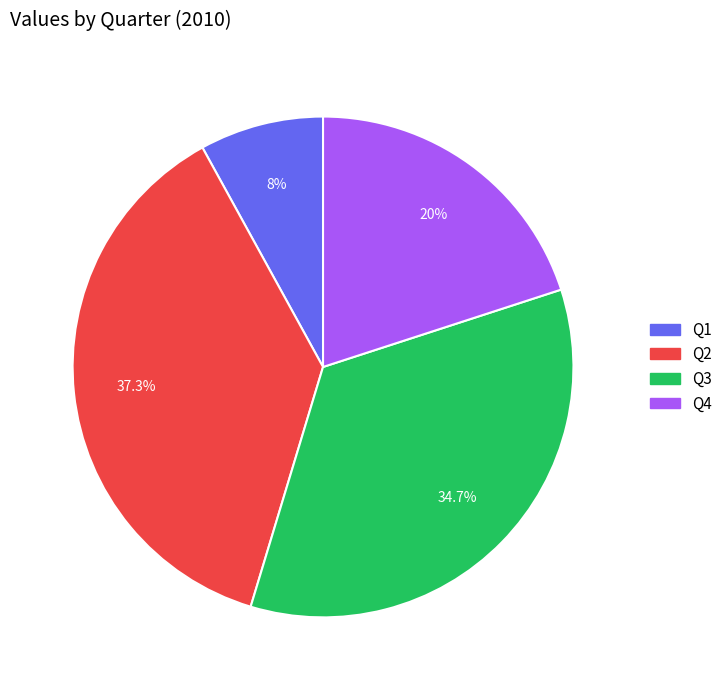

How many slices are in this pie chart?

4